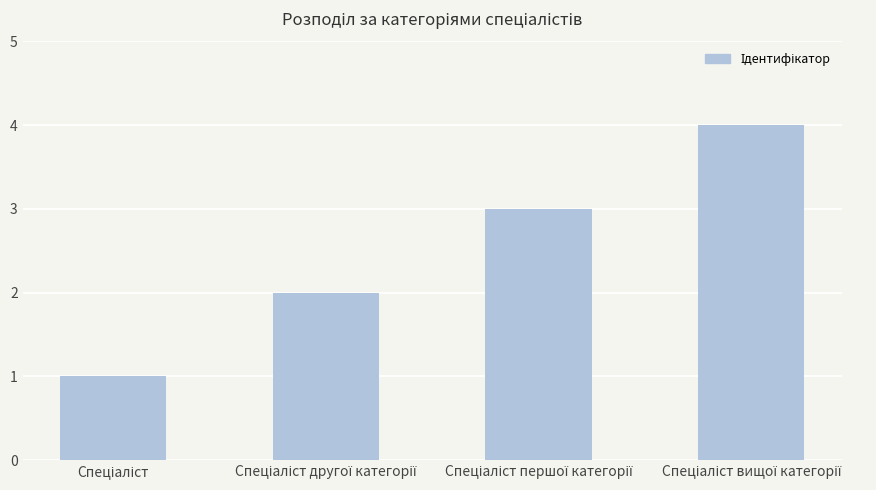

What is the maximum value shown in the chart?

4